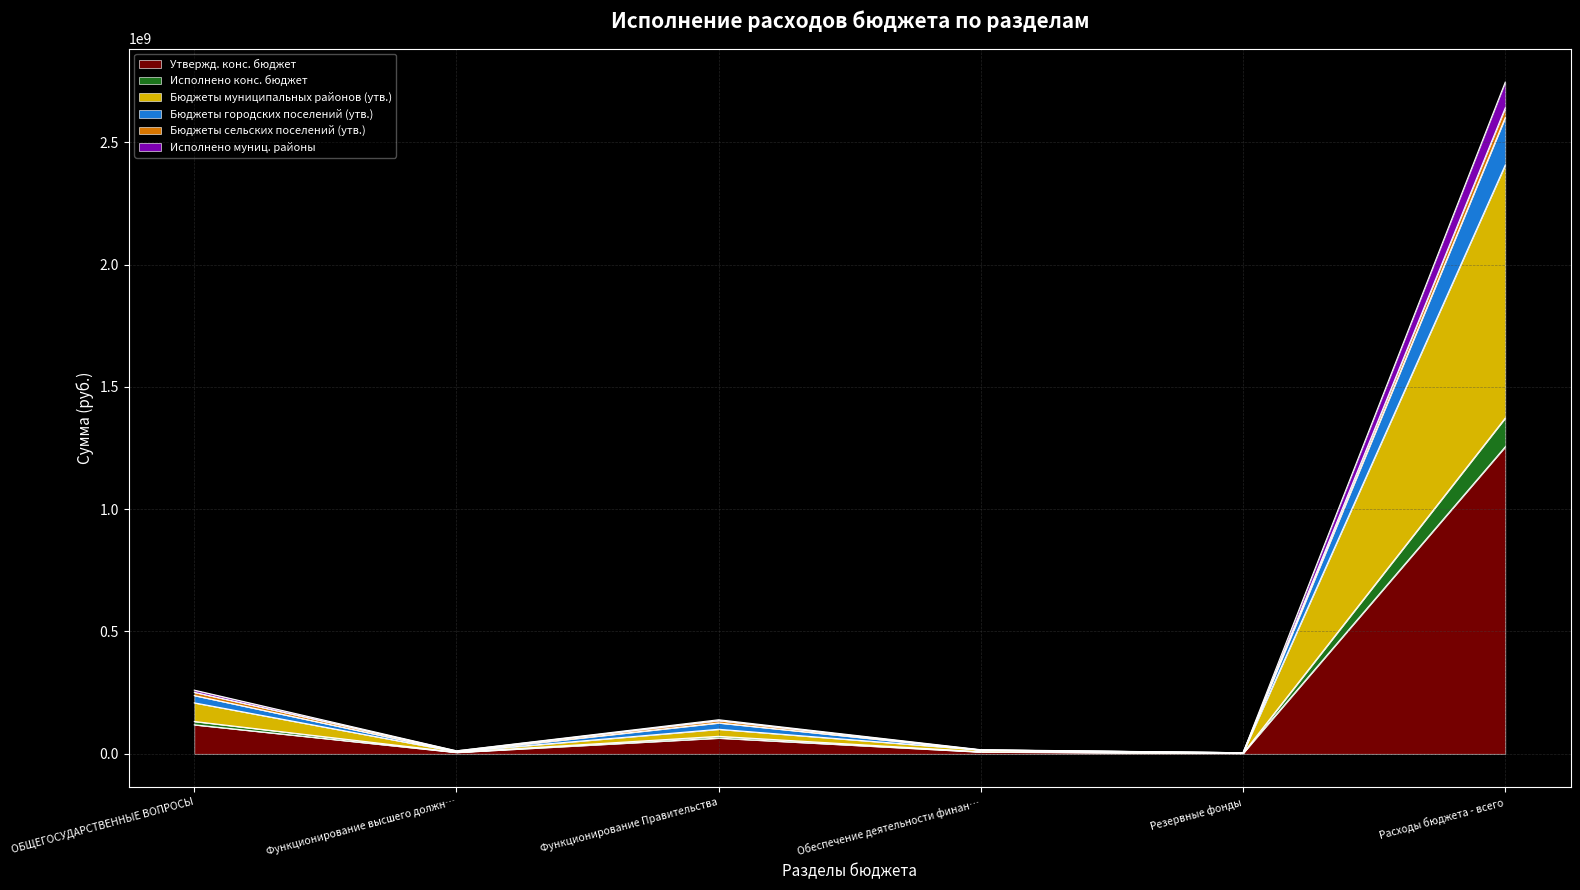

Which label corresponds to the largest value in the chart?

Расходы бюджета - всего